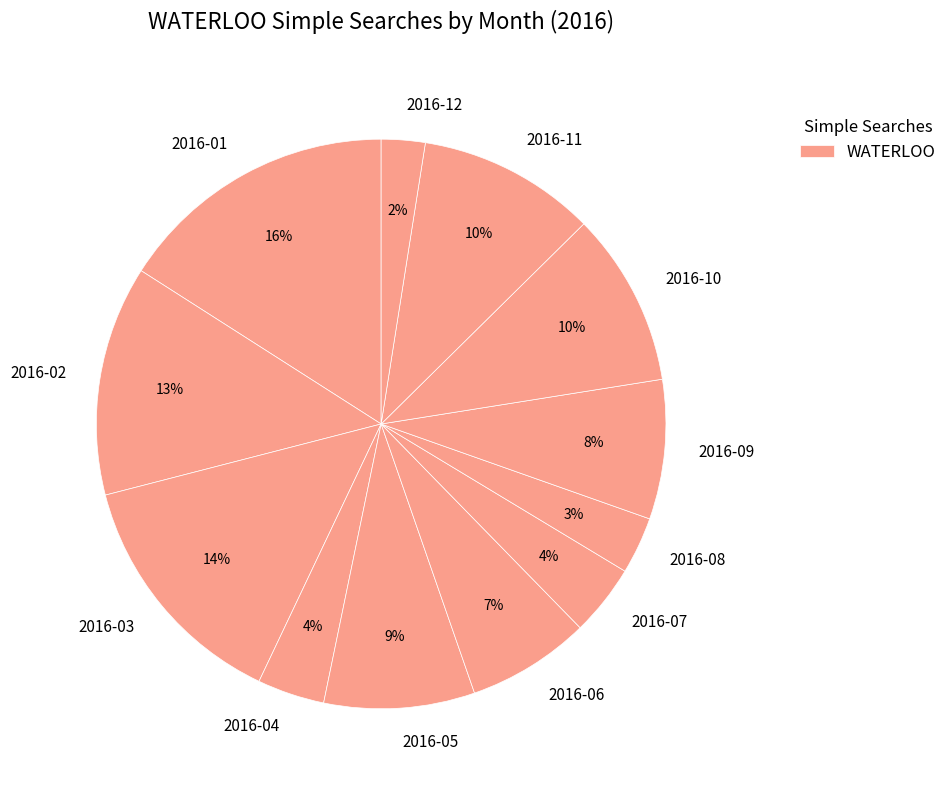

What is the largest slice in the pie chart?

2016-01